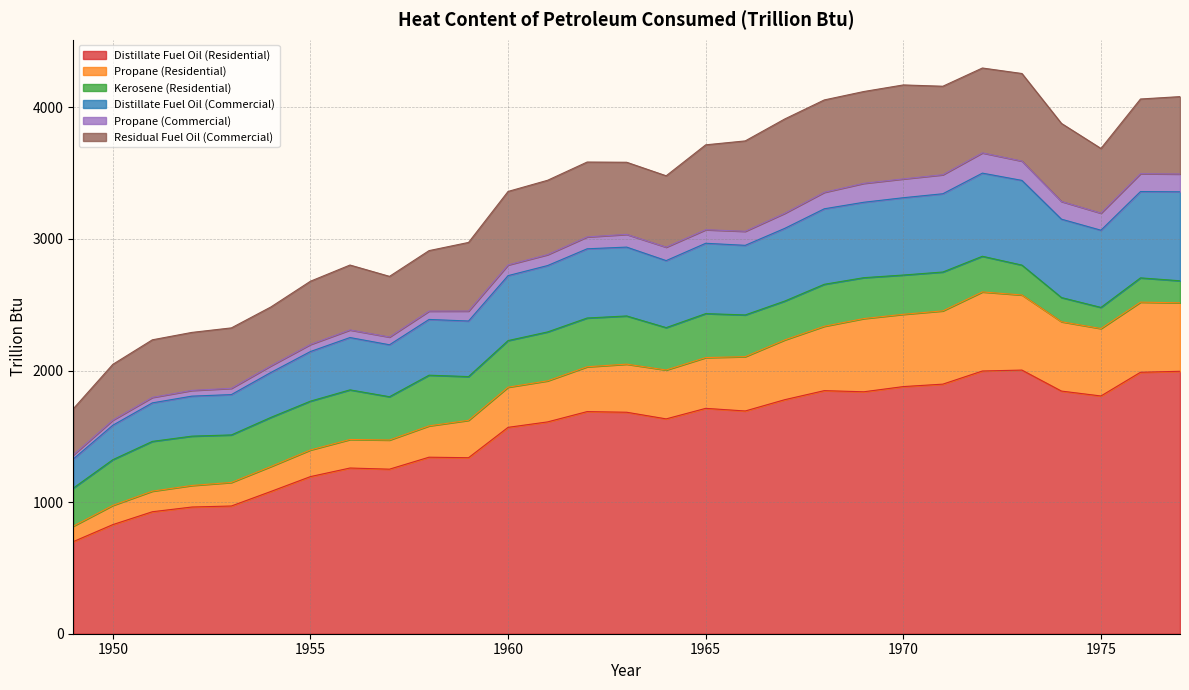

Which series changed the most between 1949 and 1954?

Distillate Fuel Oil (Residential)